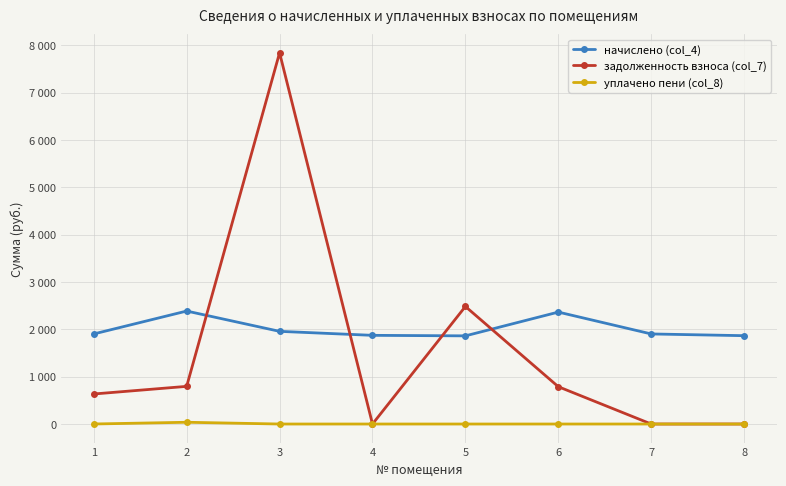

Is it true that начислено (col_4) equals 1957.7 at 3?

True